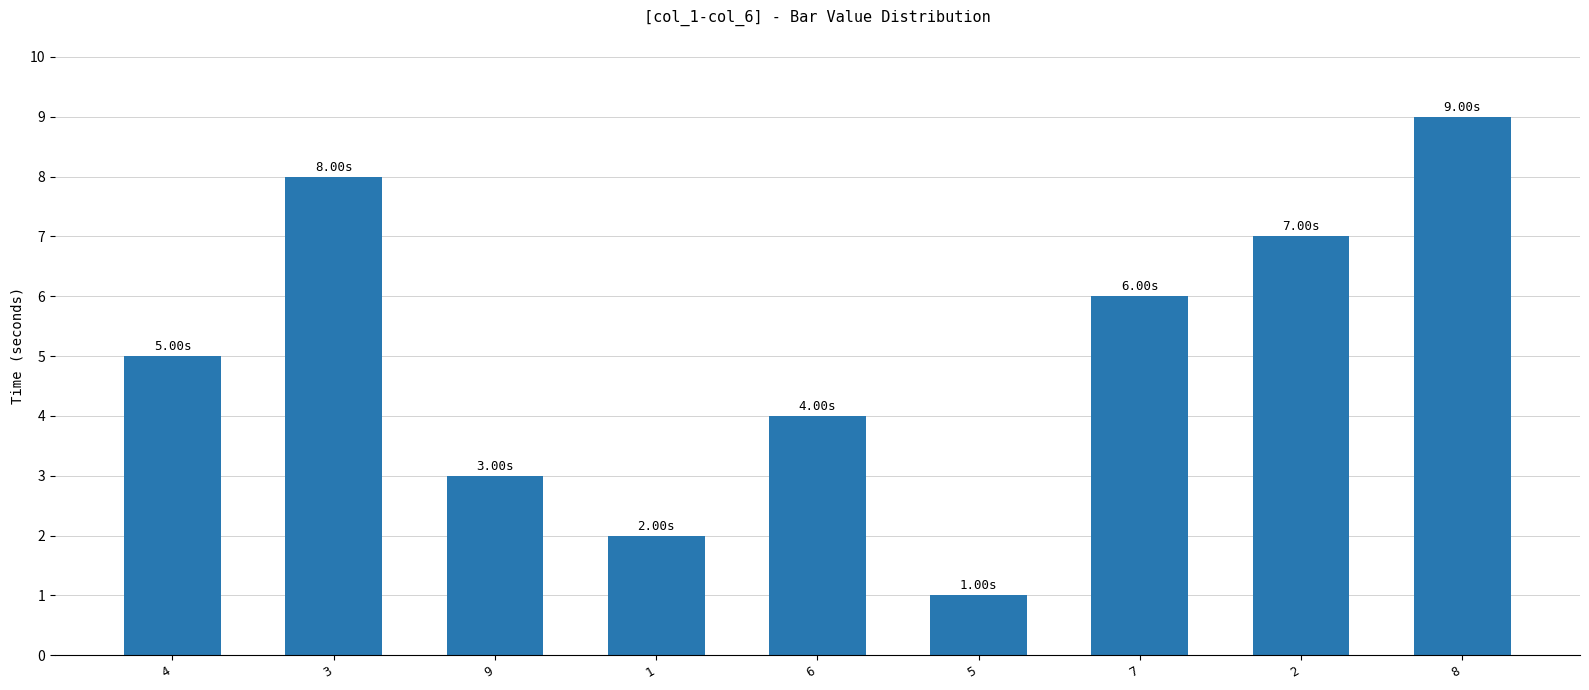

Reading left to right, transcribe all the data shown in this chart.

5	8	3	2	4	1	6	7	9